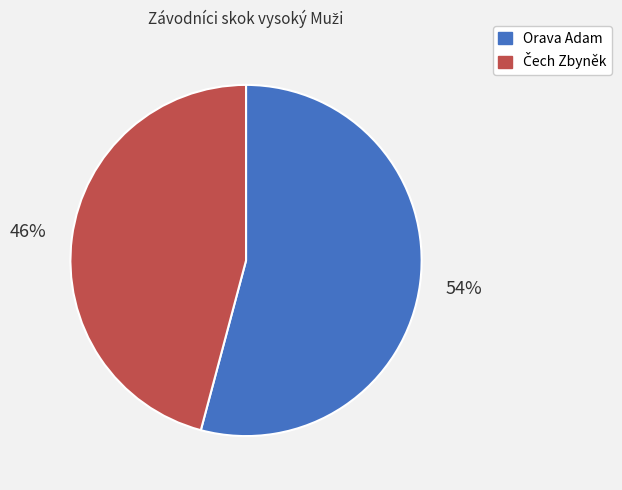

To the nearest percent, what portion does Orava Adam represent?

54%